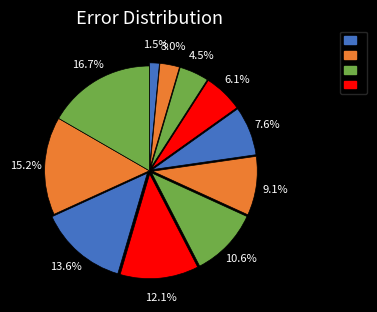

How many slices are in this pie chart?

11